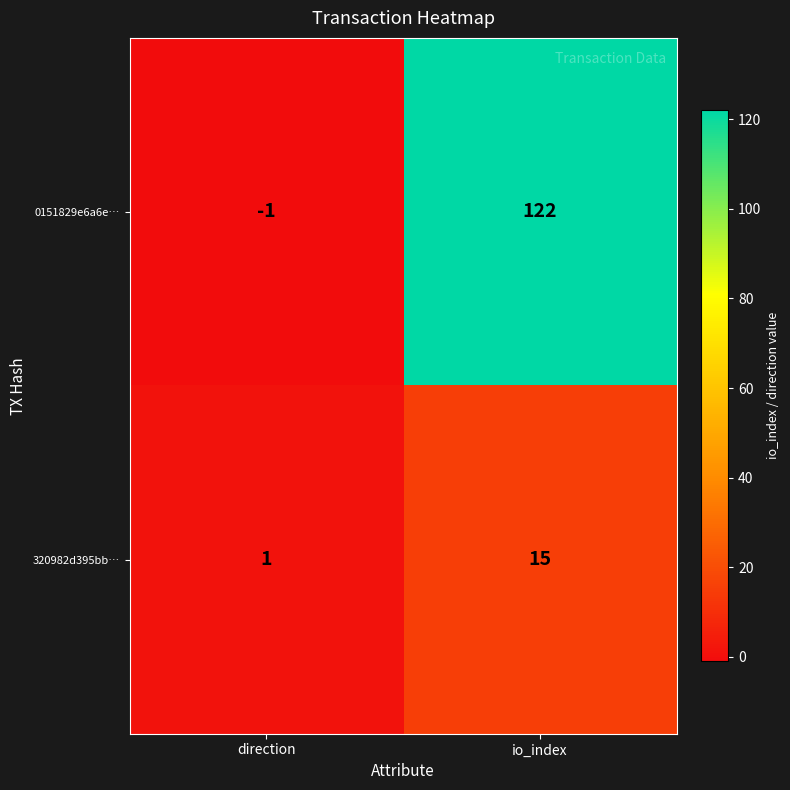

Between direction and io_index, which series saw the biggest shift?

0151829e6a6e…